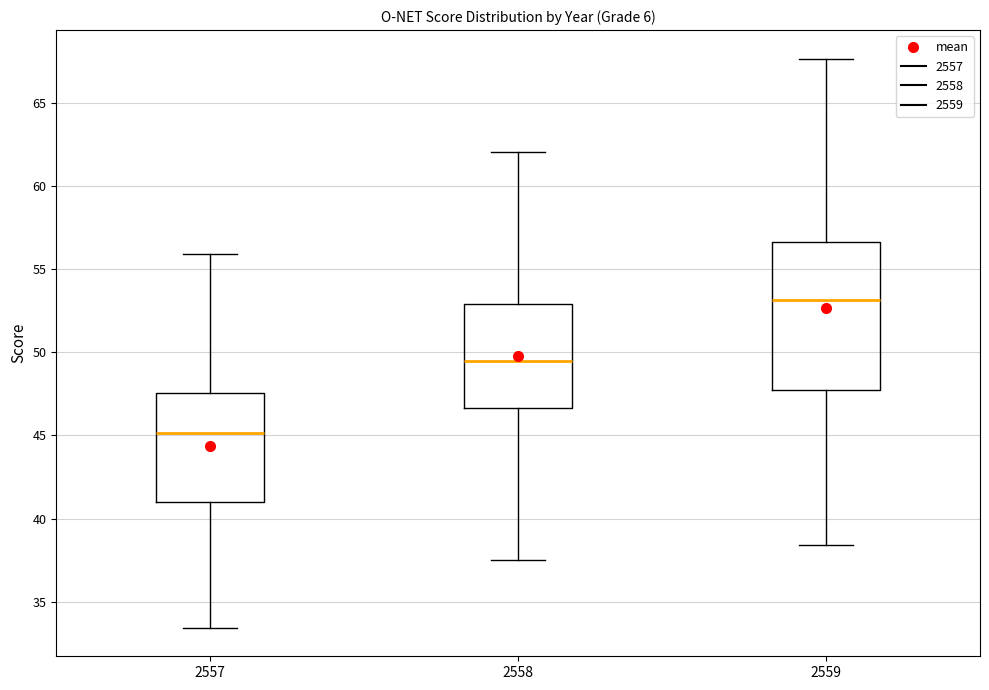

Where is the upper edge of the box at x = 2559 on the y-axis? The values are not printed on the chart, so give them approximately, as read against the axis.

56.5